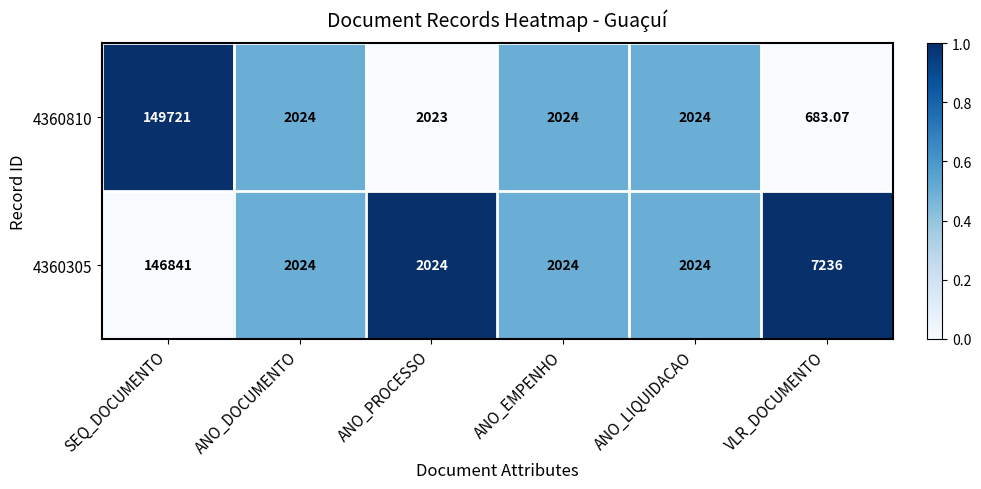

Where is 4360305 nearest to the value 74432?

VLR_DOCUMENTO